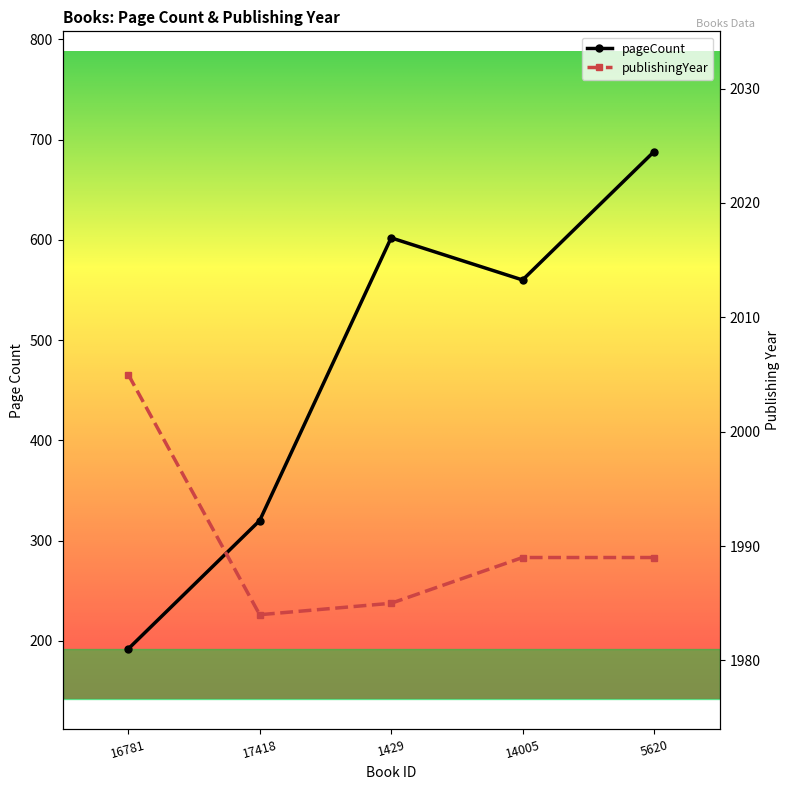

True or false: pageCount and publishingYear cross at least once.

False